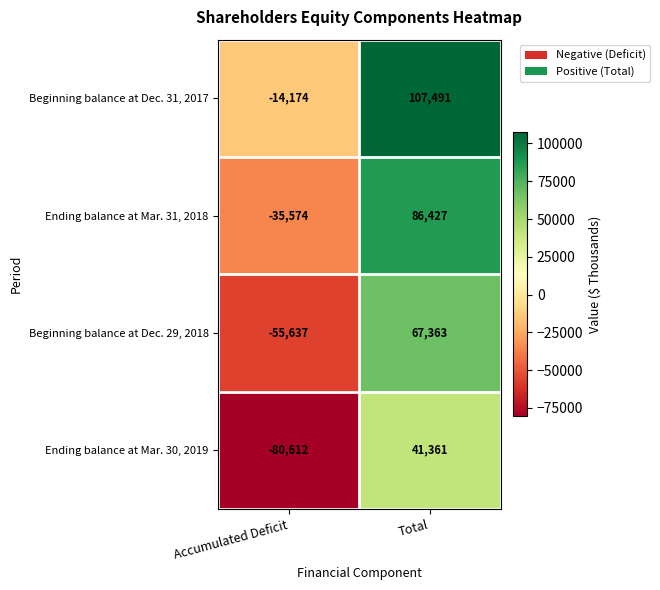

Rank the categories by Beginning balance at Dec. 31, 2017 value from highest to lowest.

Total, Accumulated Deficit